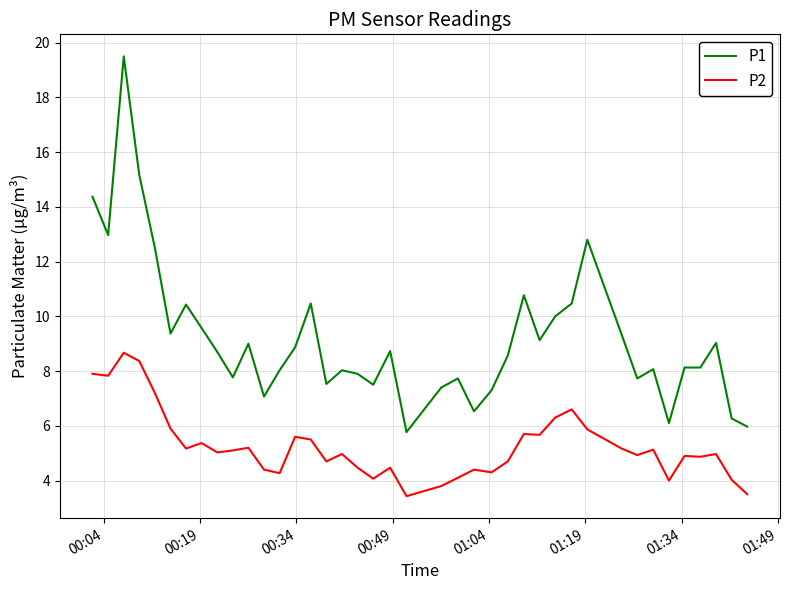

Rank the series by their maximum value, from highest to lowest.

P1, P2